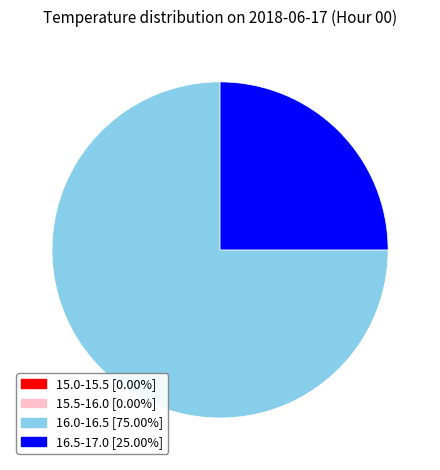

Is the sum of 16.5-17.0 and 16.0-16.5 greater than half?

Yes